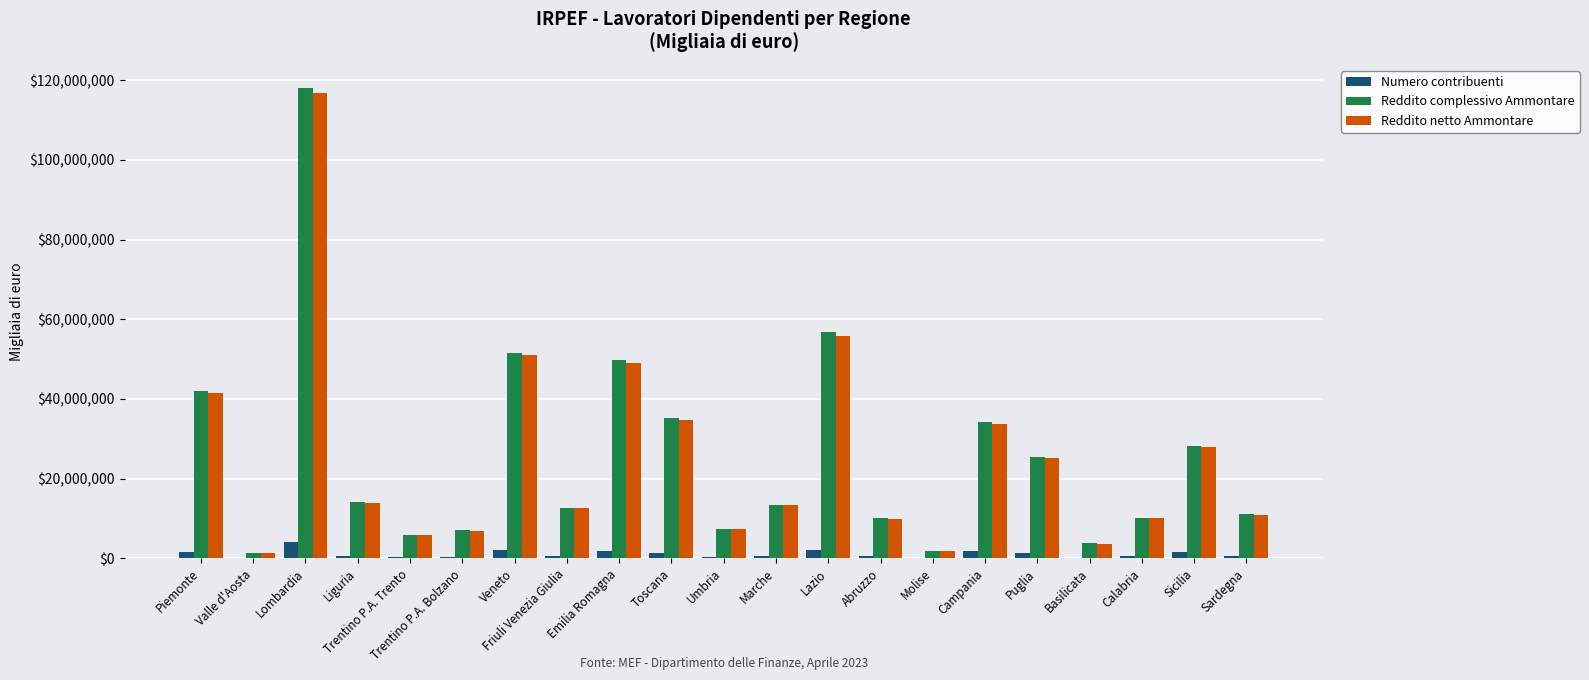

At which label is Reddito netto Ammontare closest to 58964743?

Lazio